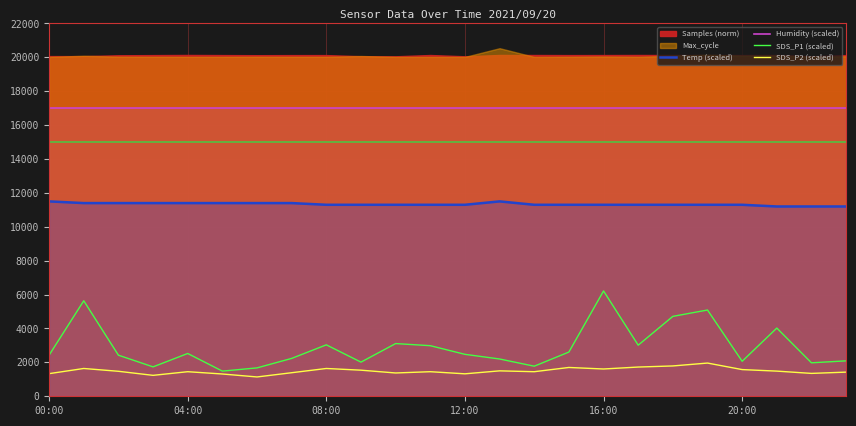

What is the minimum value for SDS_P1 (scaled)?

1485.0